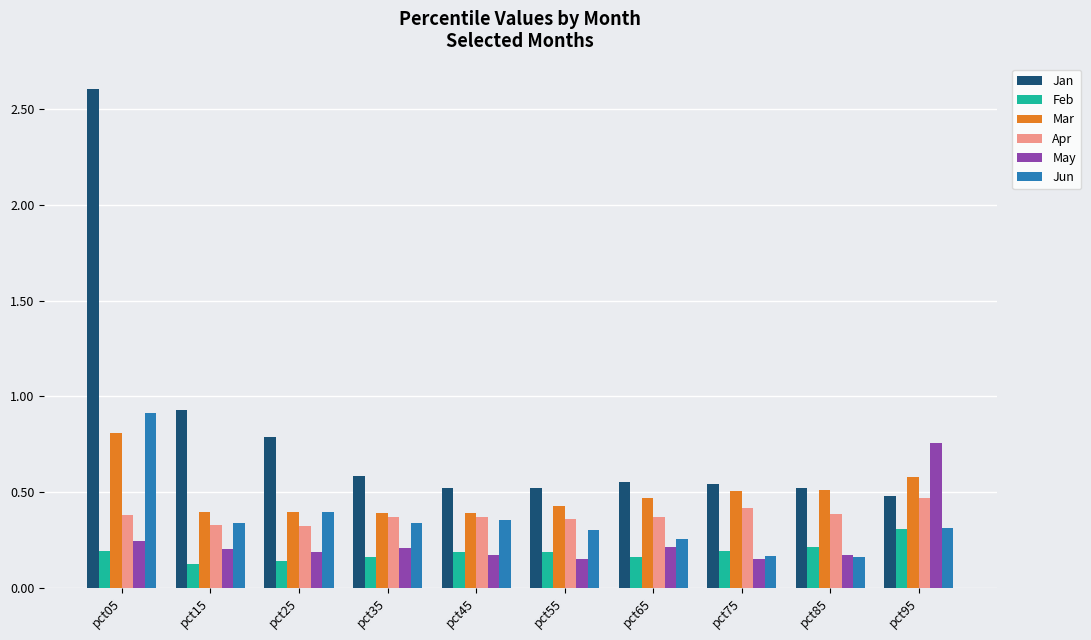

What are all the series names shown in the legend?

Jan, Feb, Mar, Apr, May, Jun